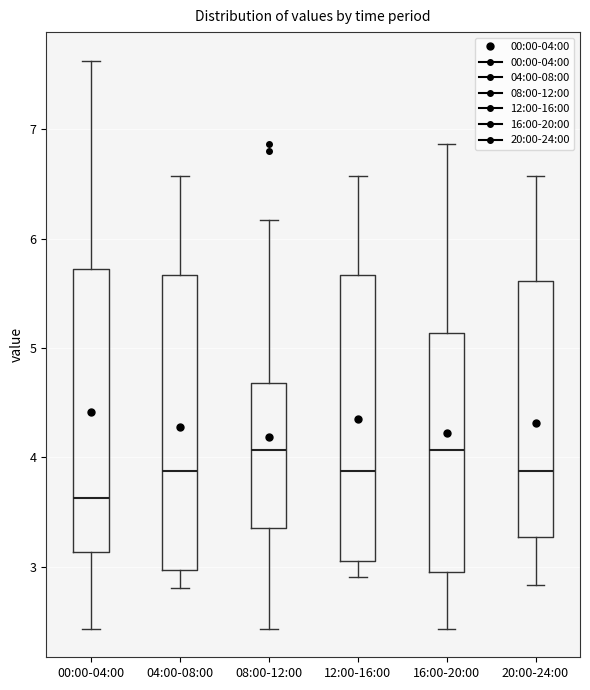

Where does the median line of the box for 04:00-08:00 sit on the y-axis? The values are not printed on the chart, so give them approximately, as read against the axis.

3.9